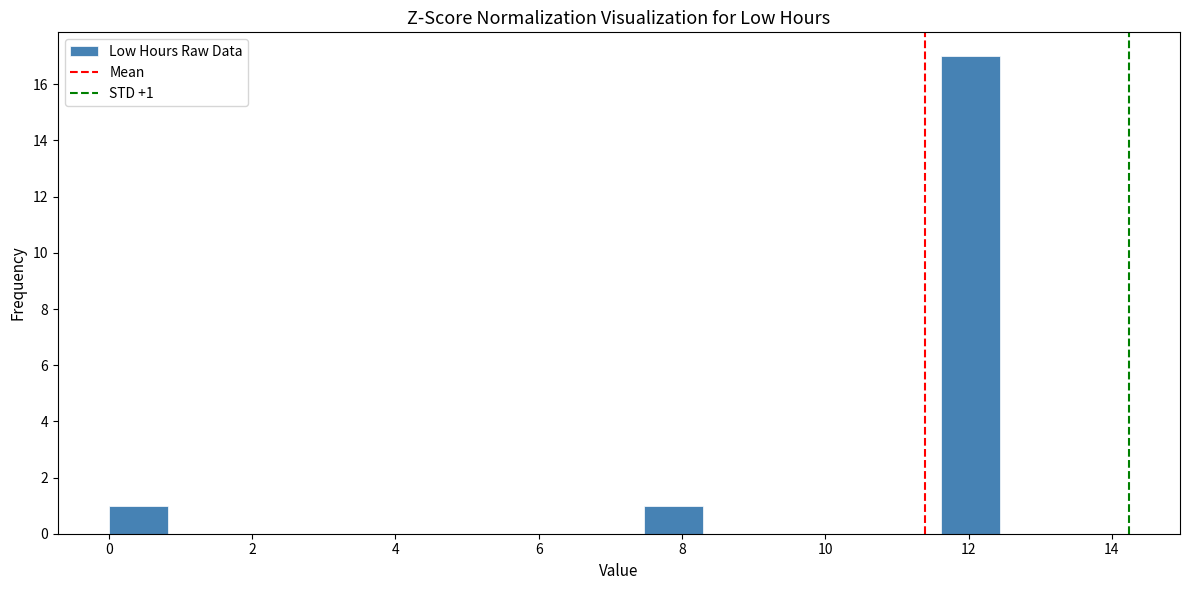

Which range on the x-axis has the tallest bar?

11.6 to 12.4